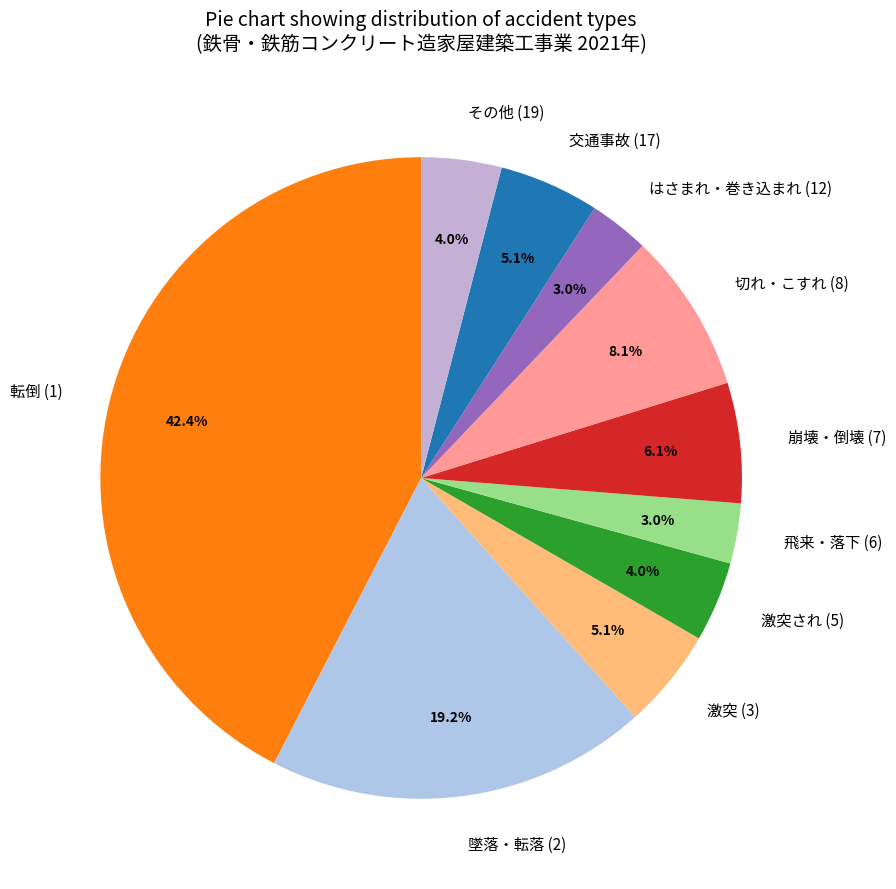

To the nearest percent, what is the difference between the largest and smallest slice percentages?

39%